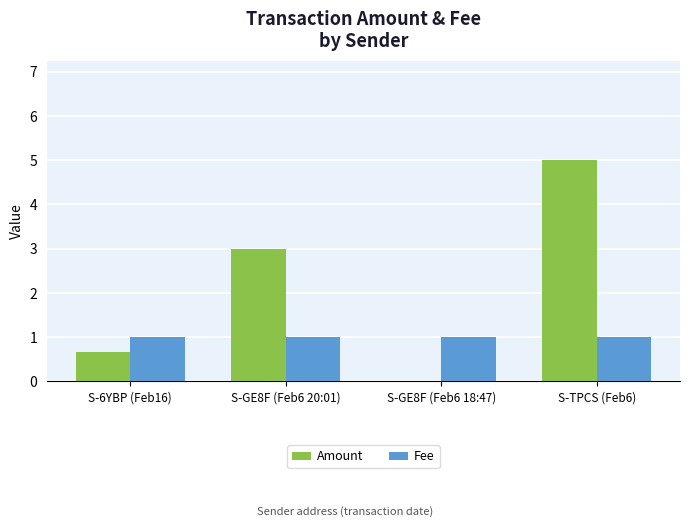

True or false: Fee has a value of 1.6 at S-GE8F (Feb6 20:01).

False